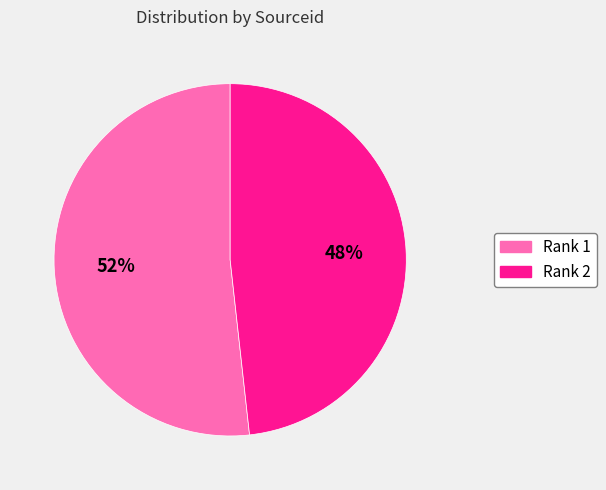

To the nearest percent, what is the difference between the largest and smallest slice percentages?

4%